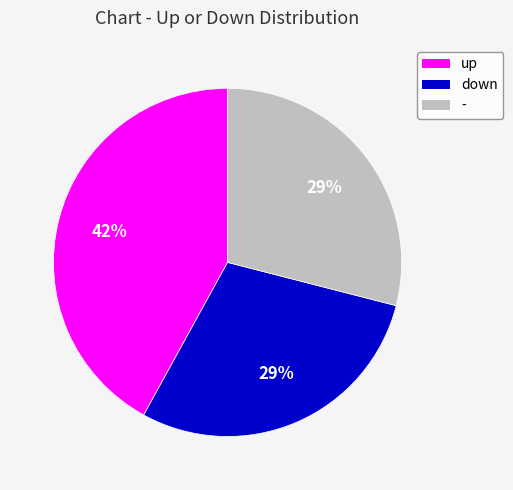

The - slice represents 23% of the pie. True or false?

False